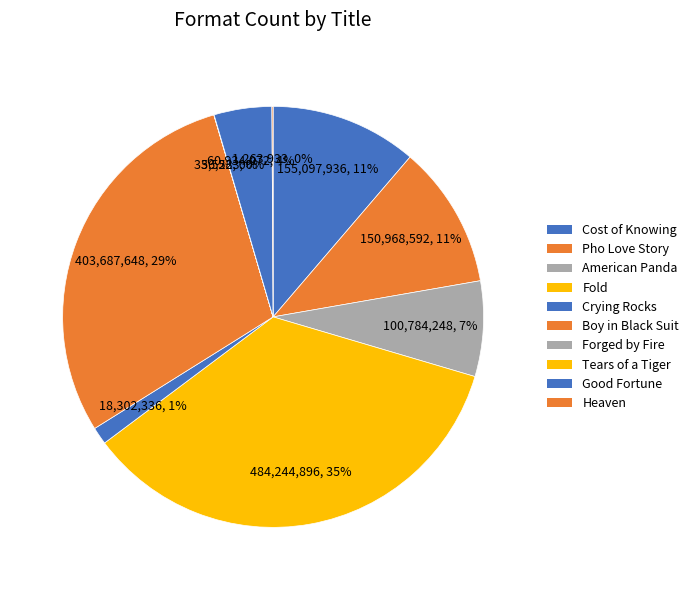

What is the largest slice in the pie chart?

Fold